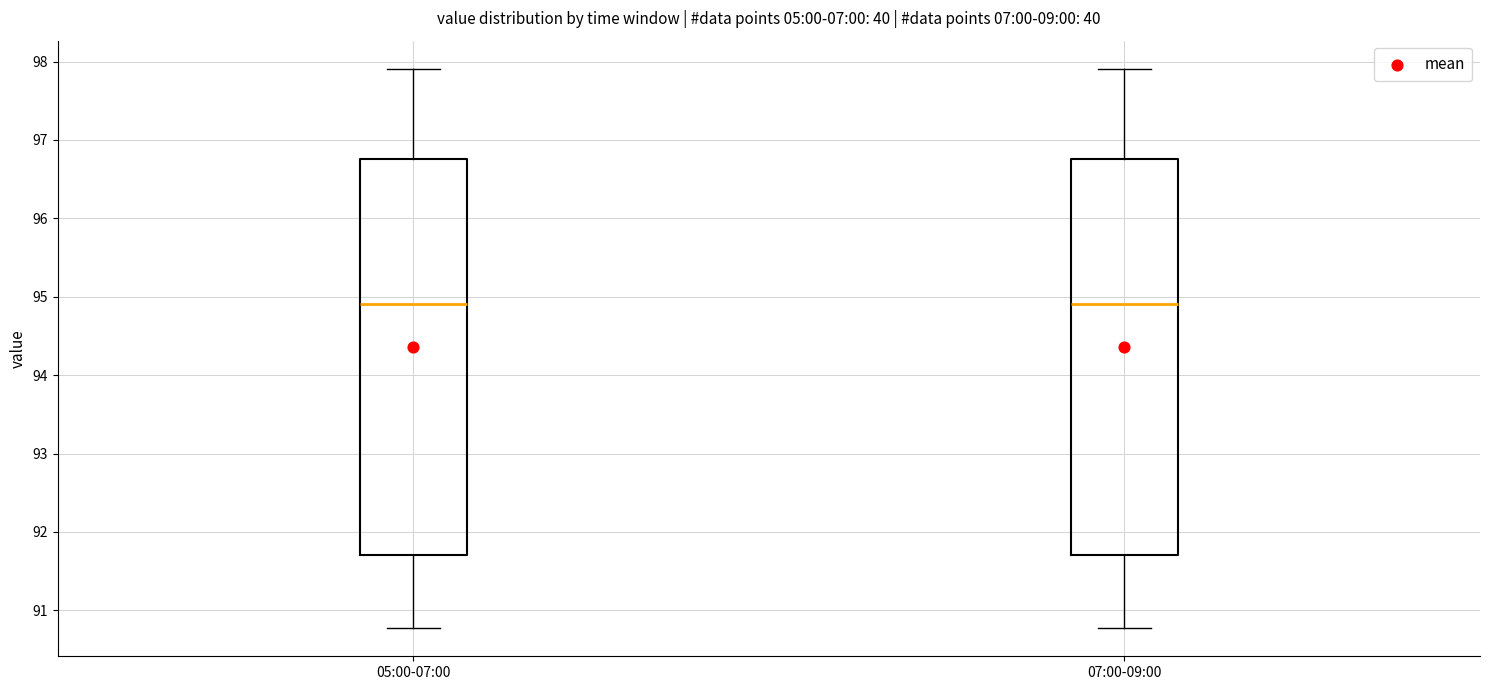

Where does the lower whisker of the box for 07:00-09:00 end on the y-axis? The values are not printed on the chart, so give them approximately, as read against the axis.

90.8